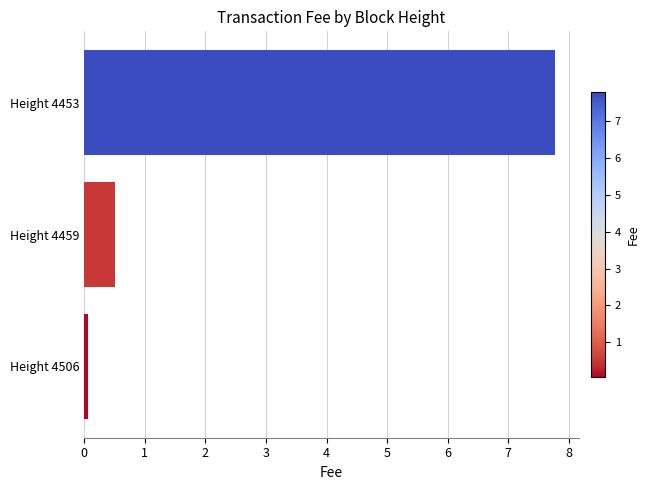

List the labels in order of value, largest first.

Height 4453, Height 4459, Height 4506